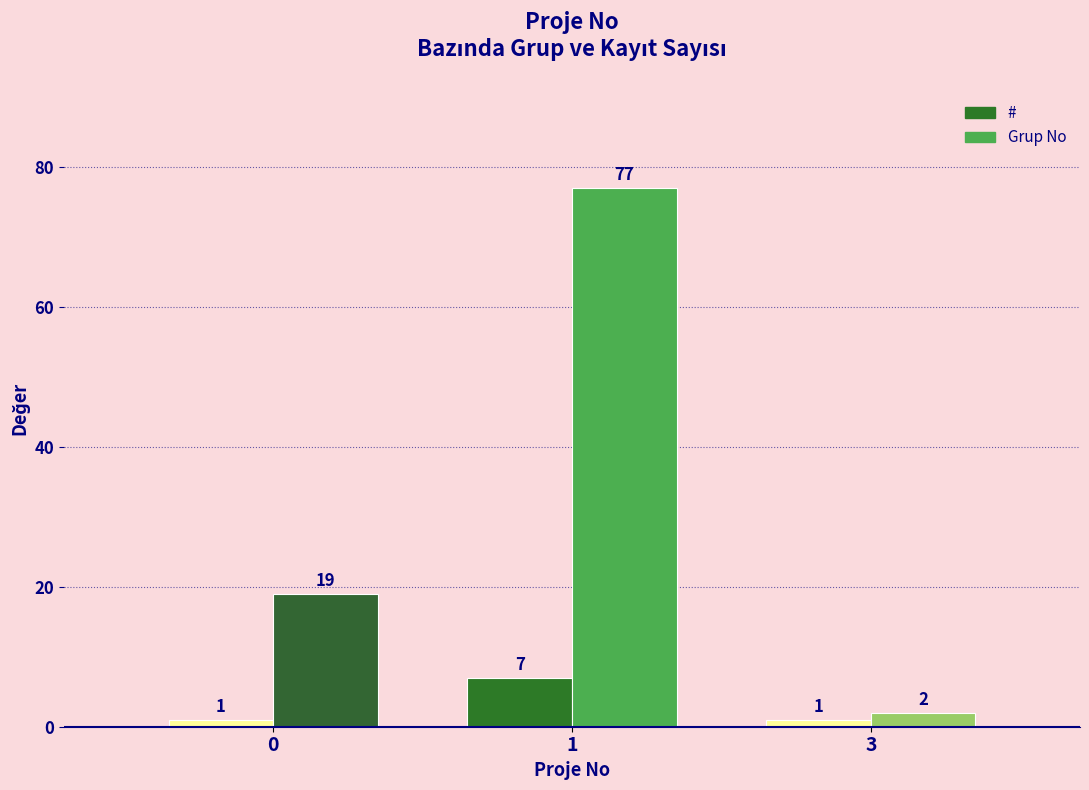

At how many categories does at least one series exceed 23?

1